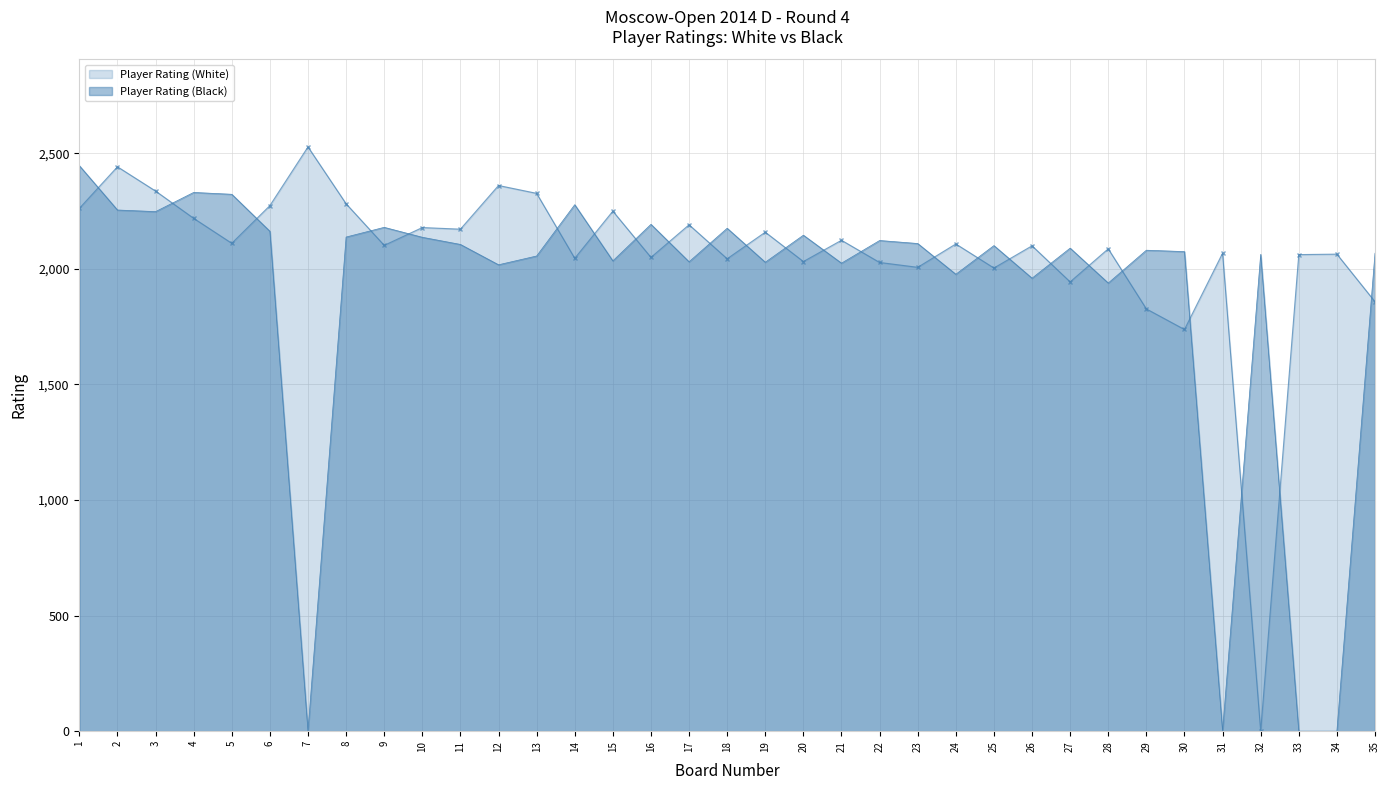

What is the value of the Player Rating (White) point at the 20th from the left?

2032